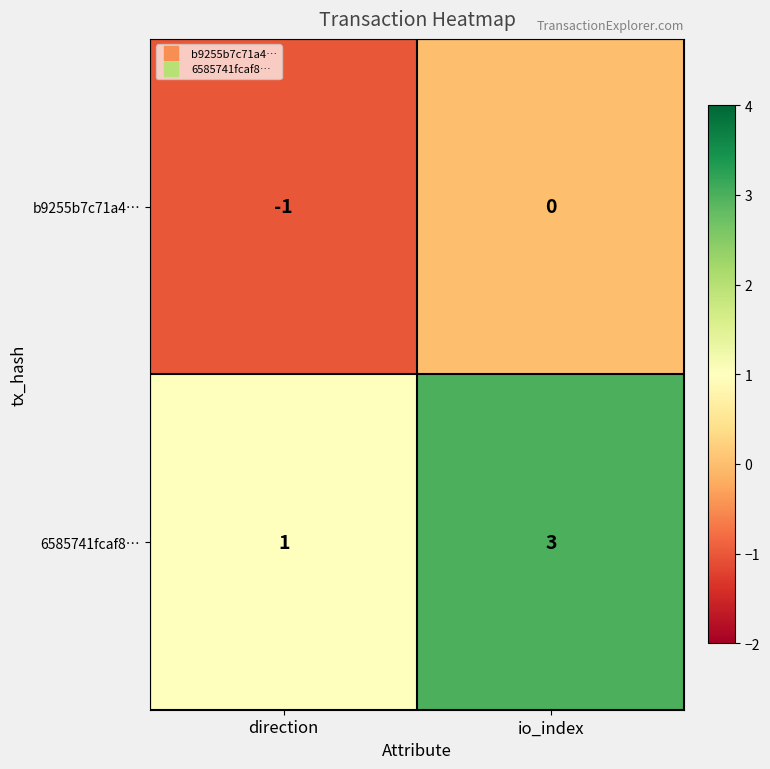

How many data points does each series have?

2